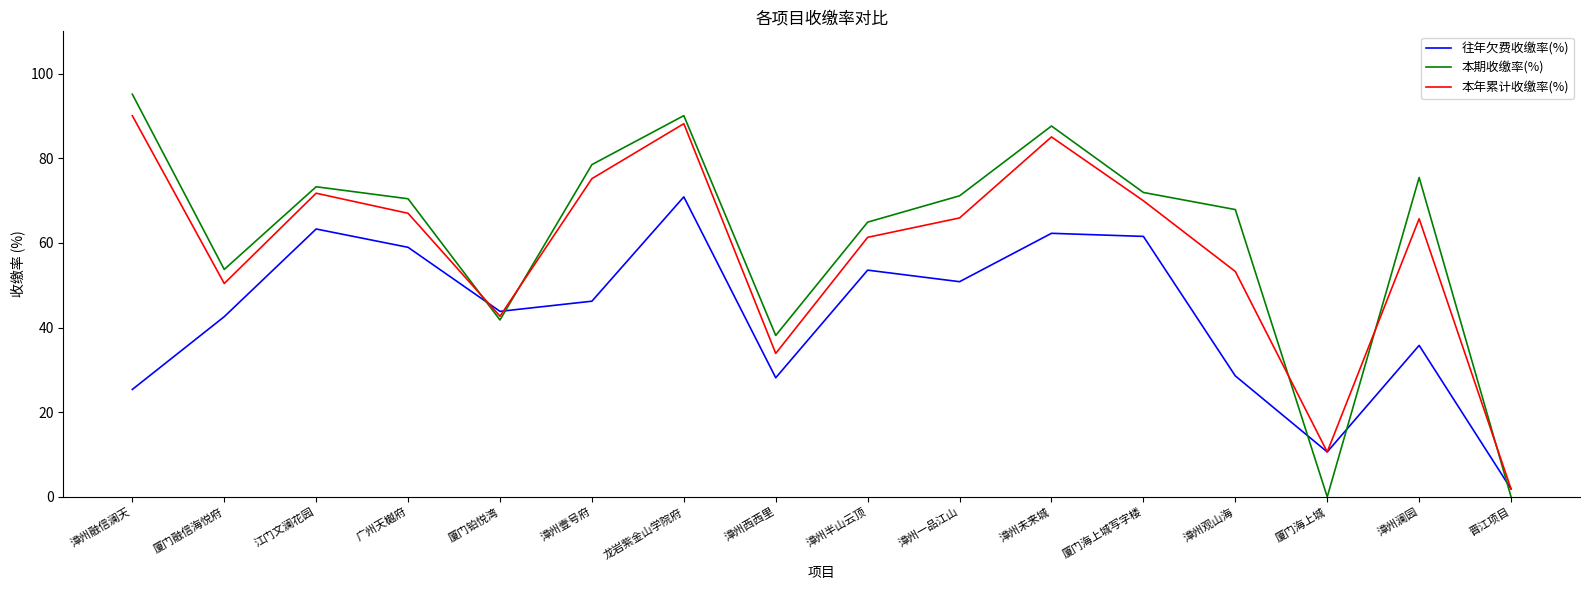

How many times do 往年欠费收缴率(%) and 本期收缴率(%) cross each other?

5